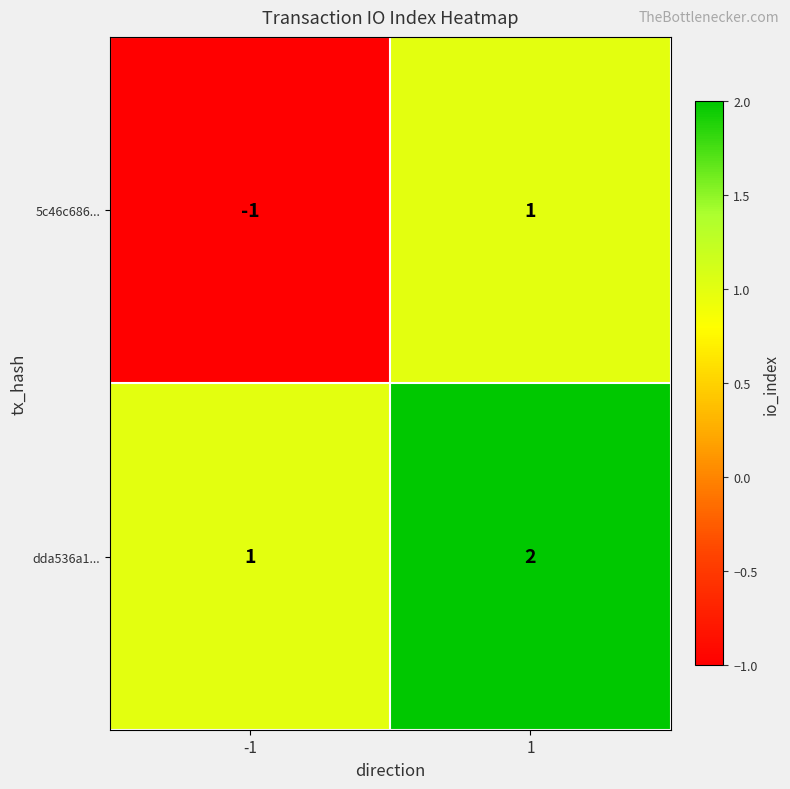

What is the difference between the highest and lowest values at 1?

1